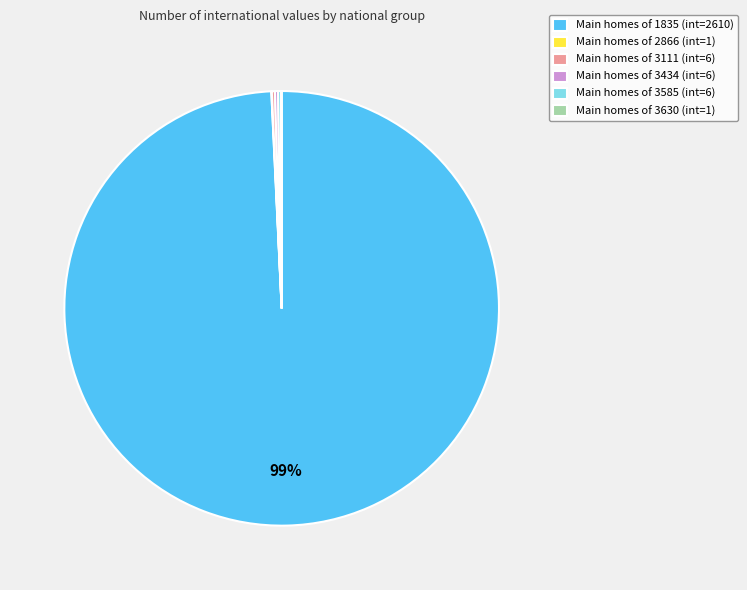

Which category accounts for the majority?

Main homes of 1835 (int=2610)